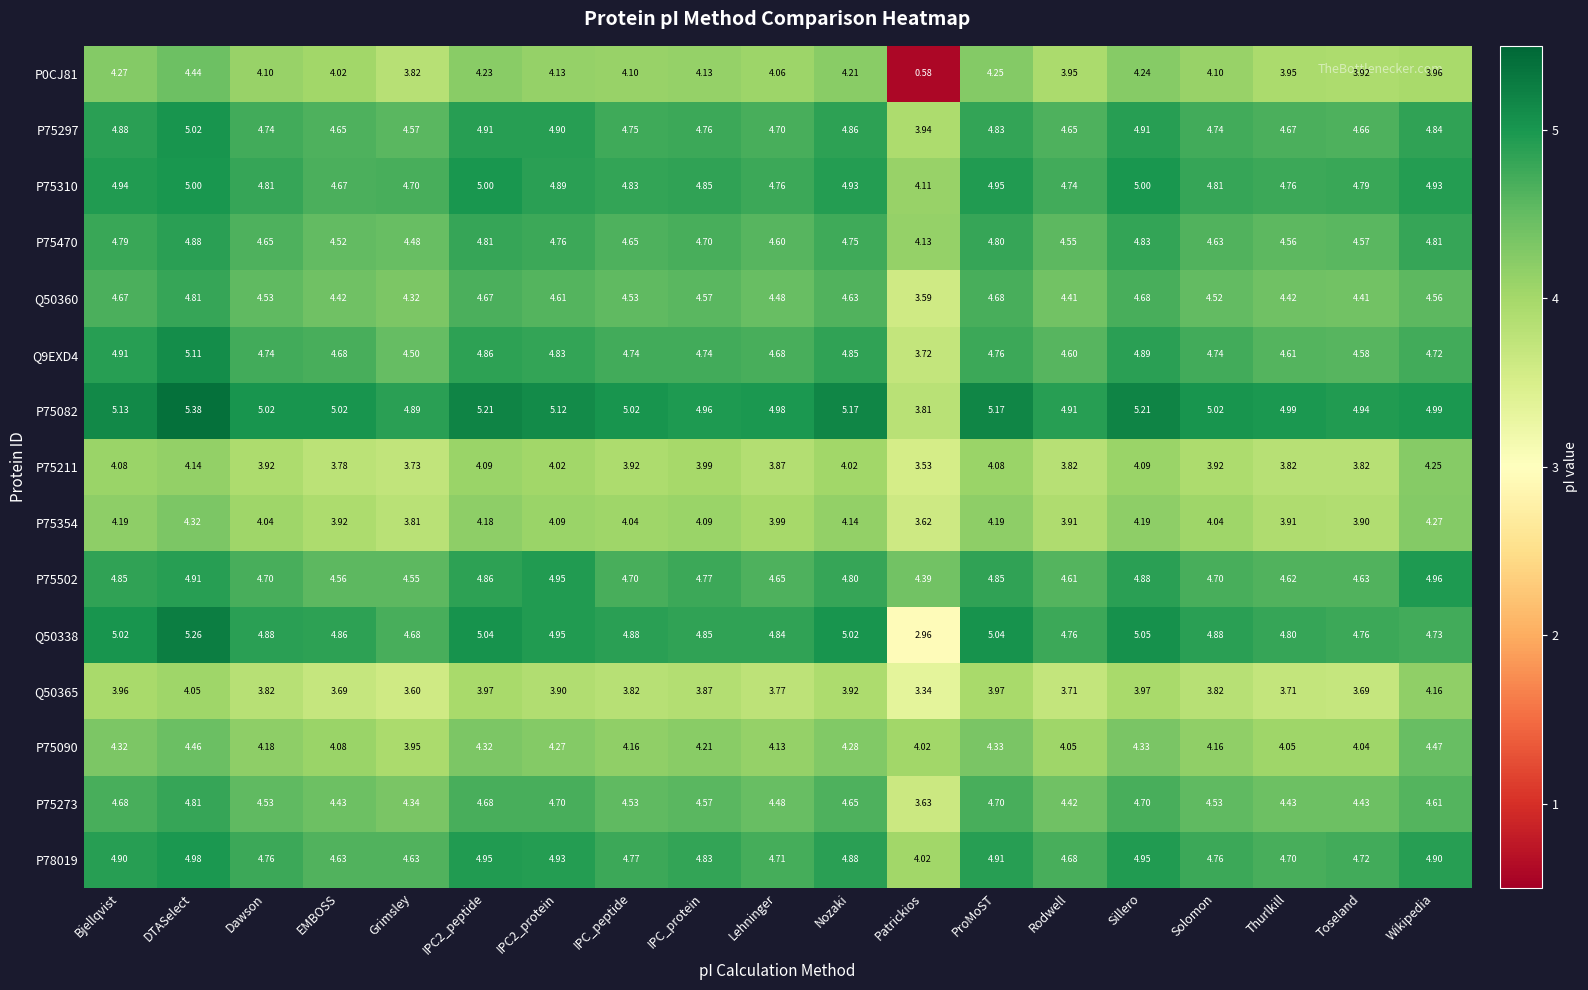

At which category is the sum across all series the highest?

DTASelect